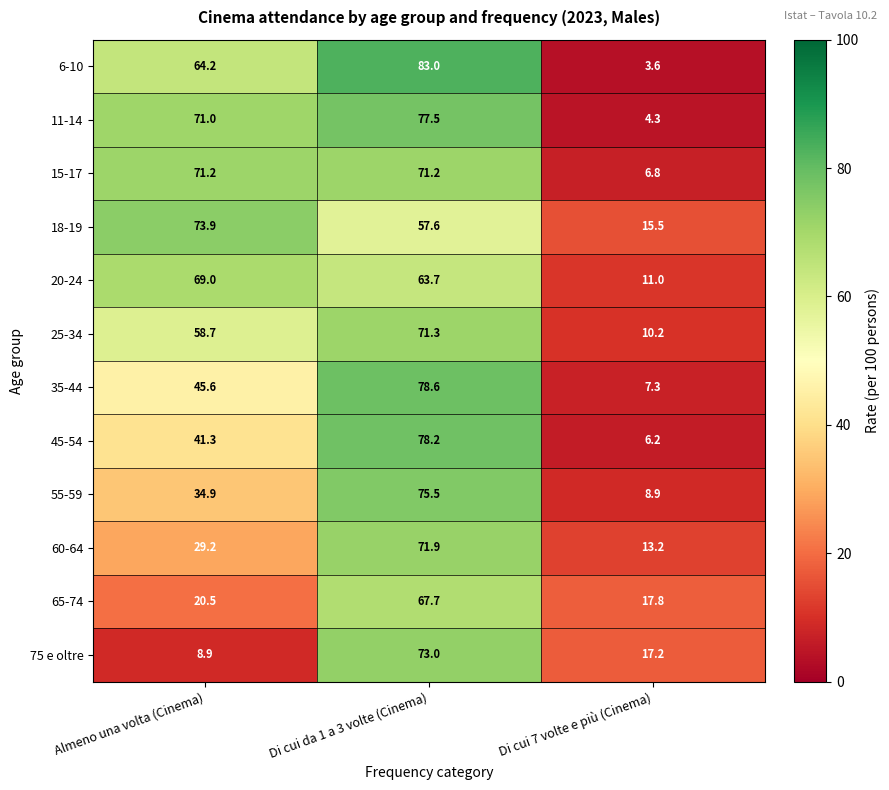

Which series changed the most between Di cui da 1 a 3 volte (Cinema) and Di cui 7 volte e più (Cinema)?

6-10